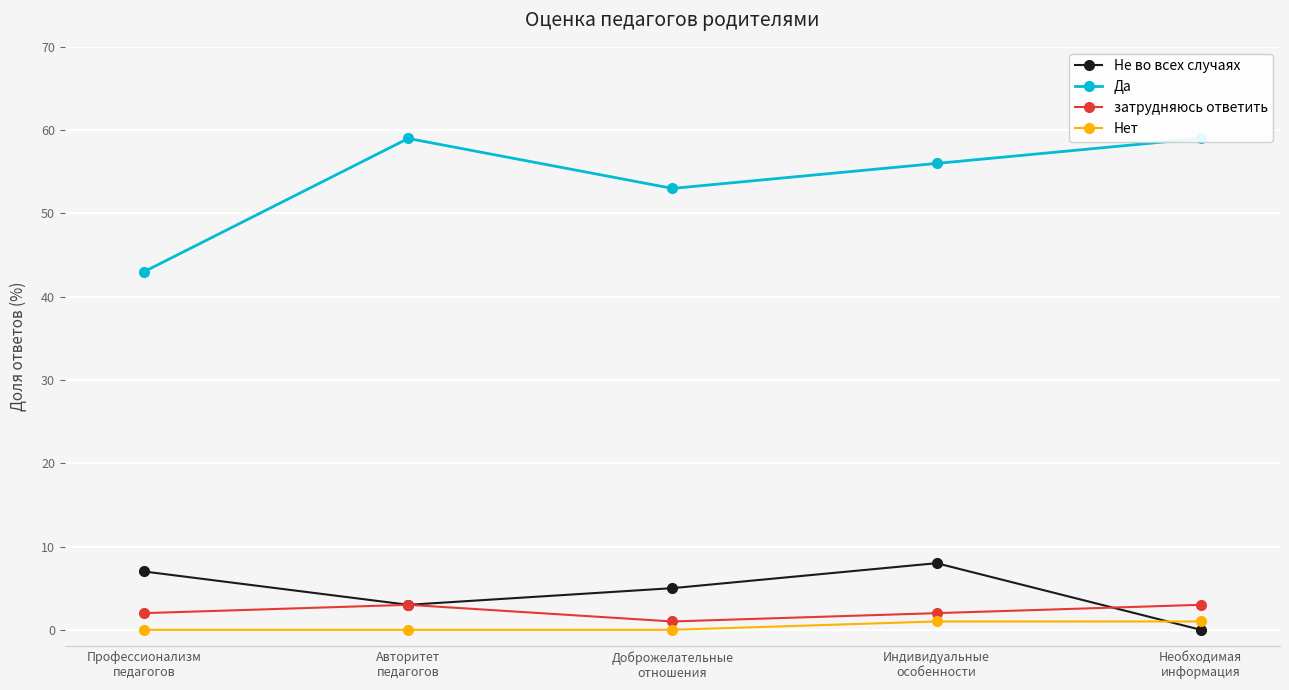

What is the difference between the highest and lowest values at Доброжелательные
отношения?

53